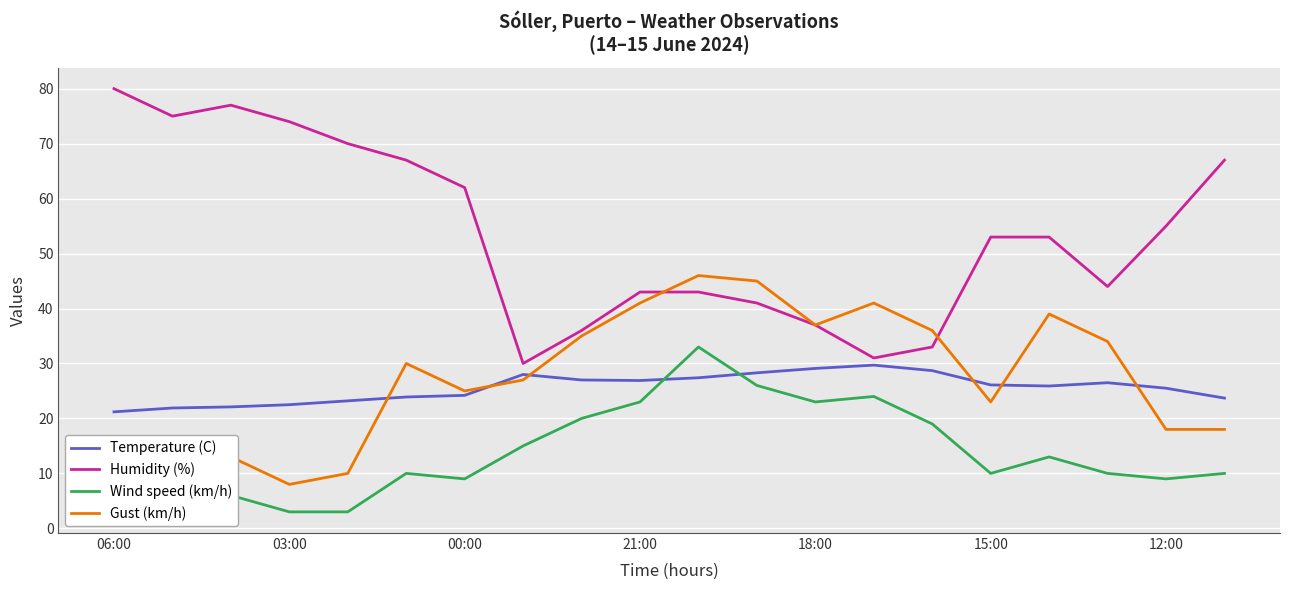

Does the chart display data point markers on the line(s)?

No